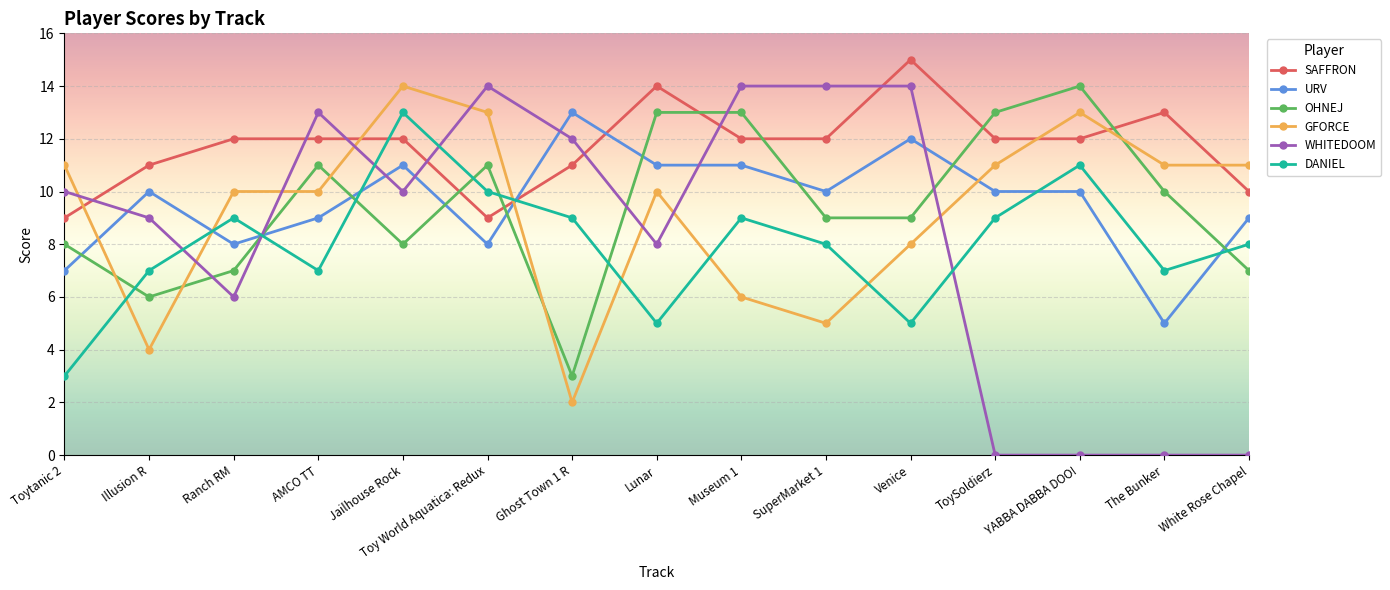

Rank the series at AMCO TT from lowest to highest value.

DANIEL, URV, GFORCE, OHNEJ, SAFFRON, WHITEDOOM